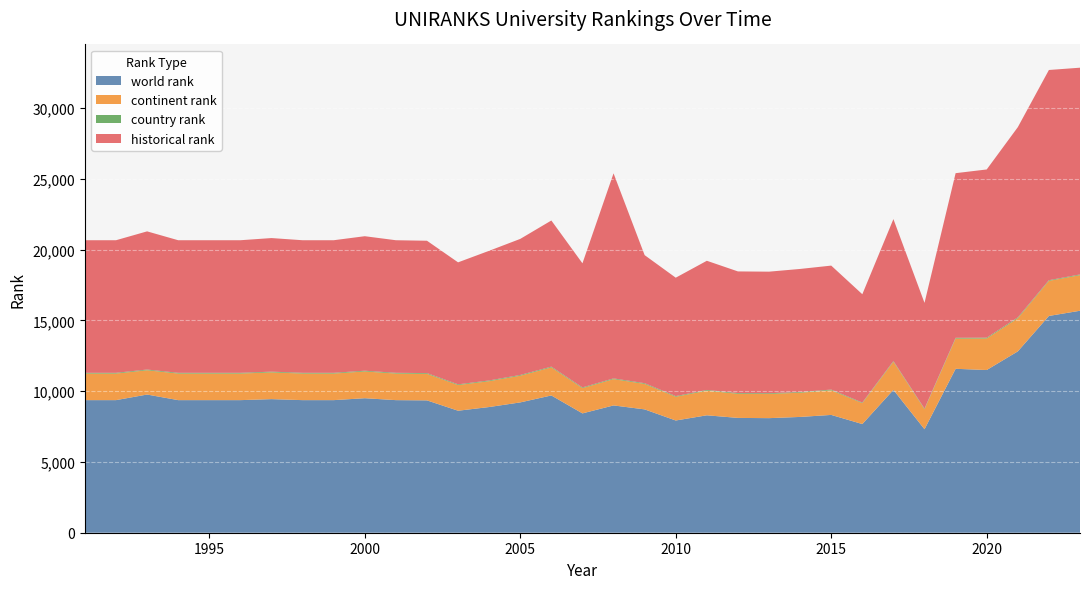

Reading left to right, what are all the values shown in this chart?

world rank: 1991=9364	1992=9364	1993=9759	1994=9364	1995=9364	1996=9364	1997=9435	1998=9364	1999=9364	2000=9500	2001=9364	2002=9347	2003=8616	2004=8877	2005=9204	2006=9694	2007=8428	2008=8990	2009=8711	2010=7926	2011=8293	2012=8109	2013=8092	2014=8178	2015=8320	2016=7675	2017=10088	2018=7309	2019=11577	2020=11491	2021=12807	2022=15310	2023=15677
continent rank: 1991=1877	1992=1877	1993=1714	1994=1877	1995=1877	1996=1877	1997=1889	1998=1877	1999=1877	2000=1889	2001=1877	2002=1875	2003=1812	2004=1825	2005=1884	2006=1981	2007=1783	2008=1857	2009=1798	2010=1675	2011=1739	2012=1702	2013=1710	2014=1711	2015=1738	2016=1477	2017=1986	2018=1415	2019=2133	2020=2227	2021=2337	2022=2475	2023=2514
country rank: 1991=52	1992=52	1993=51	1994=52	1995=52	1996=52	1997=51	1998=52	1999=52	2000=52	2001=52	2002=52	2003=51	2004=51	2005=53	2006=53	2007=50	2008=51	2009=51	2010=48	2011=51	2012=51	2013=50	2014=49	2015=51	2016=40	2017=49	2018=42	2019=56	2020=58	2021=62	2022=48	2023=49
historical rank: 1991=9364	1992=9364	1993=9759	1994=9364	1995=9364	1996=9364	1997=9435	1998=9364	1999=9364	2000=9500	2001=9364	2002=9347	2003=8616	2004=9159	2005=9610	2006=10323	2007=8766	2008=14483	2009=9044	2010=8362	2011=9123	2012=8592	2013=8585	2014=8691	2015=8756	2016=7651	2017=10027	2018=7468	2019=11627	2020=11879	2021=13435	2022=14847	2023=14602